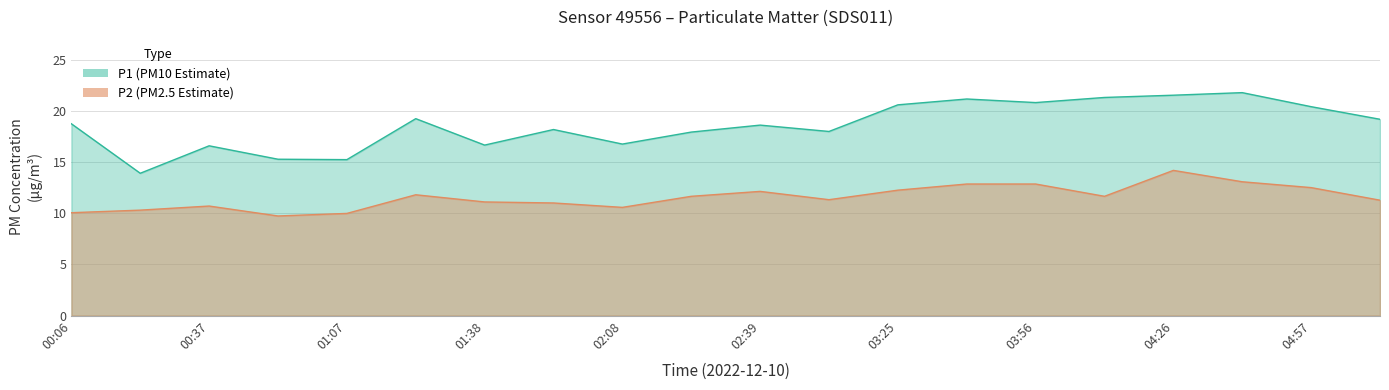

What is the minimum value shown in the chart?

9.7